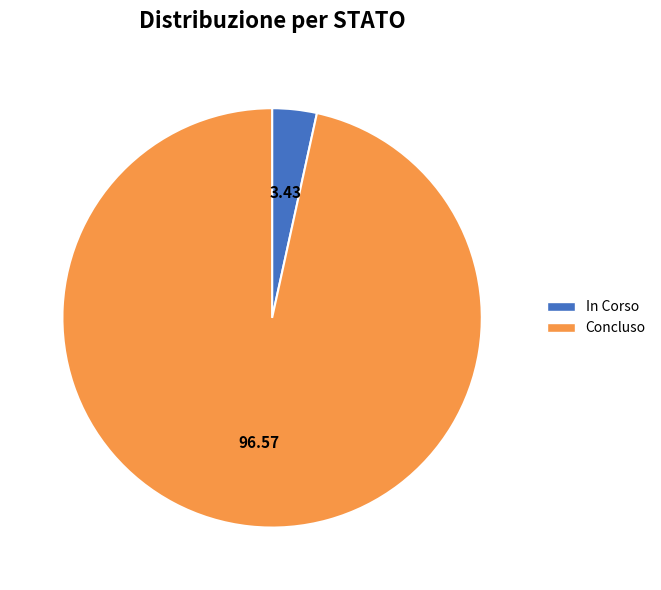

Do In Corso and Concluso together represent more than half of the pie?

Yes